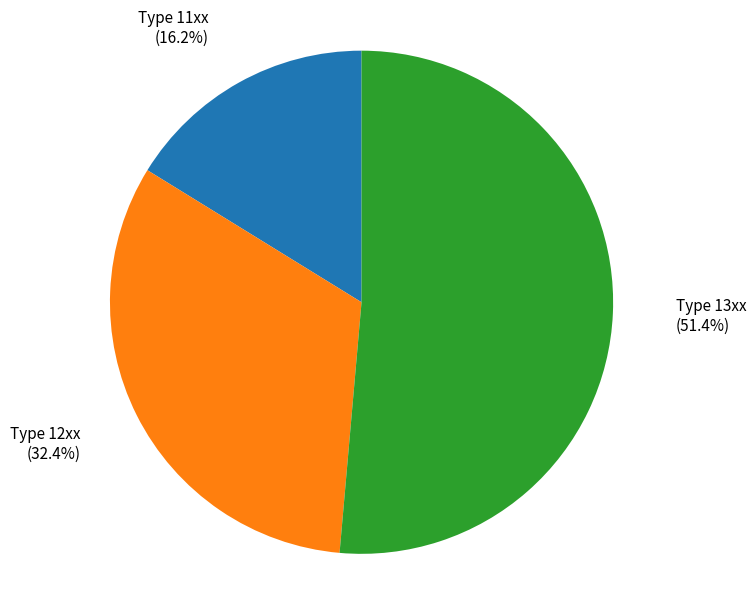

Between Type 11xx and Type 13xx, which is larger?

Type 13xx